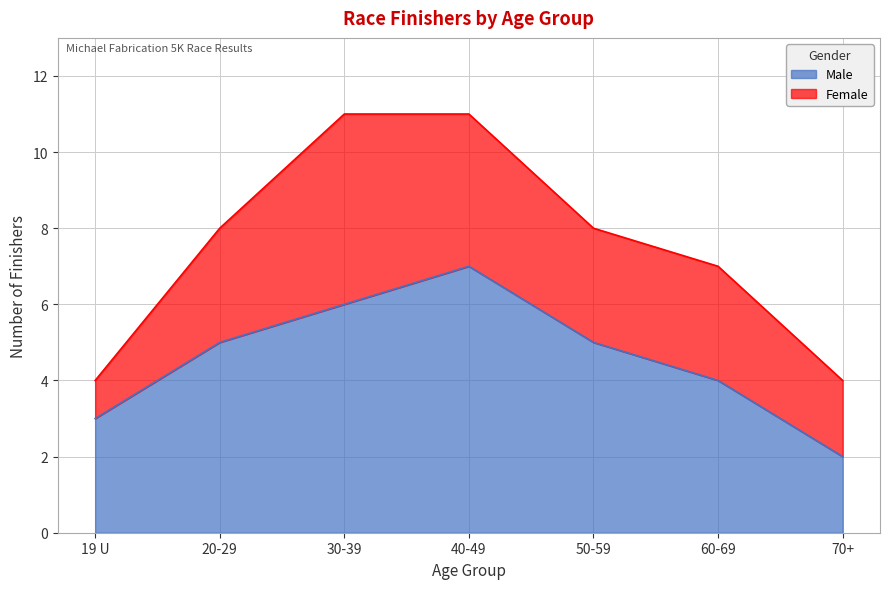

What is the maximum value for Male?

7